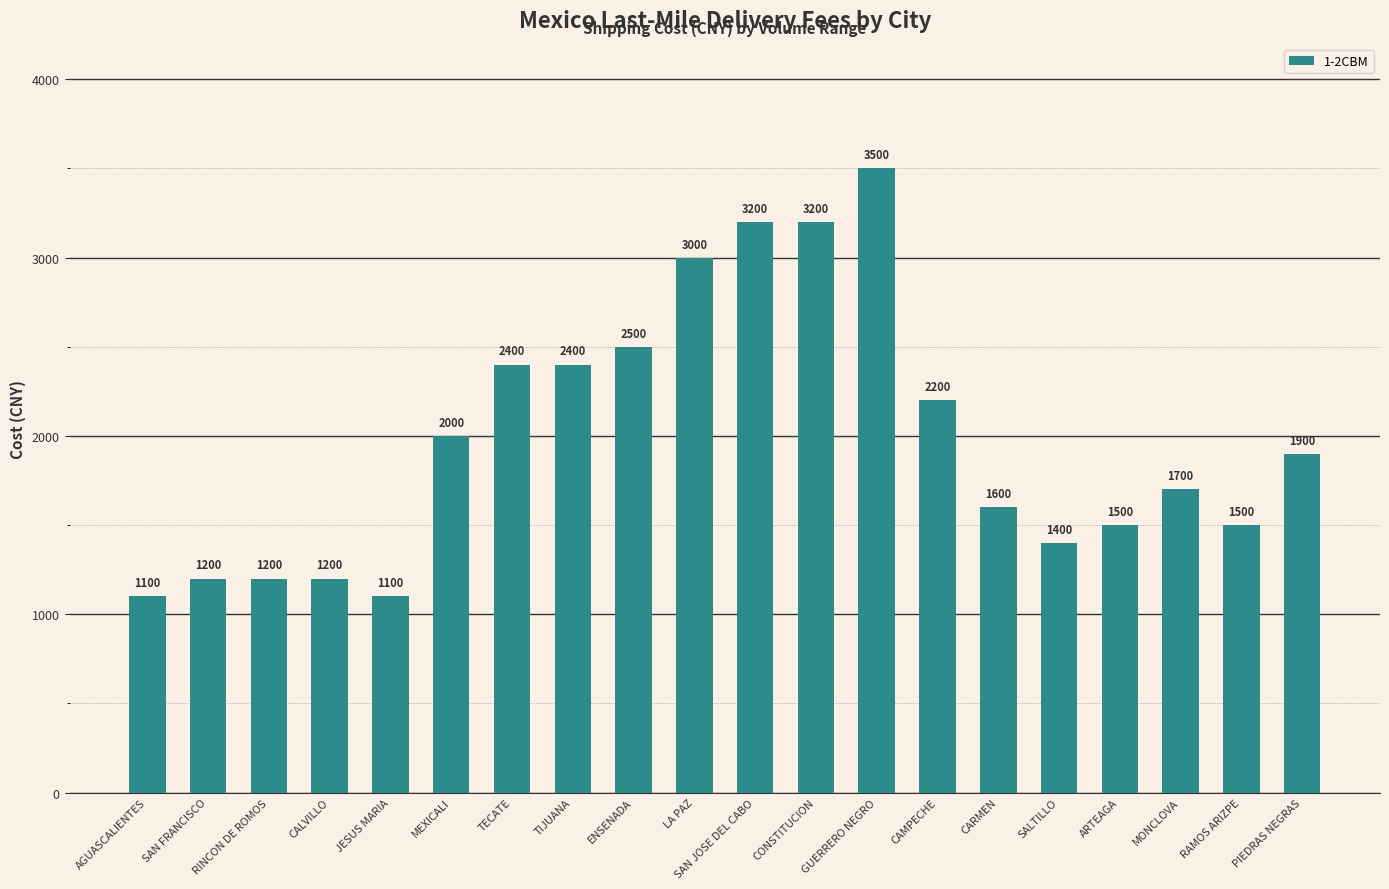

What is the average value?

1990